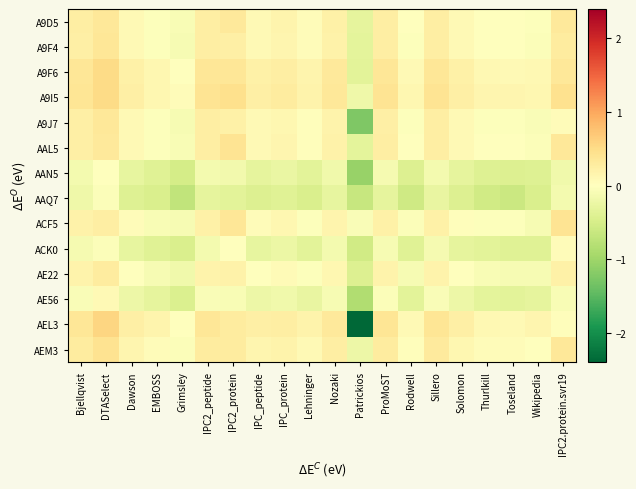

Reading right to left, transcribe all the data shown in this chart.

A9D5: IPC2.protein.svr19=0.3	Wikipedia=-0.0	Toseland=0.0	Thurlkill=0.0	Solomon=0.1	Sillero=0.3	Rodwell=-0.0	ProMoST=0.3	Patrickios=-0.3	Nozaki=0.2	Lehninger=0.0	IPC_protein=0.2	IPC_peptide=0.1	IPC2_protein=0.3	IPC2_peptide=0.3	Grimsley=-0.1	EMBOSS=-0.0	Dawson=0.1	DTASelect=0.3	Bjellqvist=0.2
A9F4: IPC2.protein.svr19=0.3	Wikipedia=-0.0	Toseland=-0.0	Thurlkill=-0.0	Solomon=0.1	Sillero=0.3	Rodwell=-0.0	ProMoST=0.2	Patrickios=-0.3	Nozaki=0.2	Lehninger=0.0	IPC_protein=0.1	IPC_peptide=0.1	IPC2_protein=0.2	IPC2_peptide=0.2	Grimsley=-0.1	EMBOSS=-0.0	Dawson=0.1	DTASelect=0.4	Bjellqvist=0.2
A9F6: IPC2.protein.svr19=0.4	Wikipedia=0.1	Toseland=0.1	Thurlkill=0.1	Solomon=0.2	Sillero=0.4	Rodwell=0.1	ProMoST=0.4	Patrickios=-0.3	Nozaki=0.3	Lehninger=0.2	IPC_protein=0.2	IPC_peptide=0.2	IPC2_protein=0.4	IPC2_peptide=0.4	Grimsley=0.0	EMBOSS=0.1	Dawson=0.2	DTASelect=0.5	Bjellqvist=0.4
A9I5: IPC2.protein.svr19=0.4	Wikipedia=0.1	Toseland=0.1	Thurlkill=0.1	Solomon=0.2	Sillero=0.4	Rodwell=0.1	ProMoST=0.4	Patrickios=-0.2	Nozaki=0.3	Lehninger=0.2	IPC_protein=0.3	IPC_peptide=0.2	IPC2_protein=0.5	IPC2_peptide=0.4	Grimsley=0.1	EMBOSS=0.1	Dawson=0.2	DTASelect=0.5	Bjellqvist=0.4
A9J7: IPC2.protein.svr19=0.1	Wikipedia=-0.1	Toseland=-0.0	Thurlkill=-0.0	Solomon=0.1	Sillero=0.2	Rodwell=-0.0	ProMoST=0.2	Patrickios=-1.2	Nozaki=0.2	Lehninger=0.0	IPC_protein=0.1	IPC_peptide=0.1	IPC2_protein=0.2	IPC2_peptide=0.2	Grimsley=-0.1	EMBOSS=-0.0	Dawson=0.1	DTASelect=0.3	Bjellqvist=0.2
AAL5: IPC2.protein.svr19=0.3	Wikipedia=-0.0	Toseland=-0.0	Thurlkill=0.0	Solomon=0.1	Sillero=0.2	Rodwell=-0.0	ProMoST=0.2	Patrickios=-0.3	Nozaki=0.2	Lehninger=0.0	IPC_protein=0.1	IPC_peptide=0.1	IPC2_protein=0.4	IPC2_peptide=0.2	Grimsley=-0.1	EMBOSS=-0.0	Dawson=0.1	DTASelect=0.3	Bjellqvist=0.2
AAN5: IPC2.protein.svr19=-0.2	Wikipedia=-0.4	Toseland=-0.4	Thurlkill=-0.4	Solomon=-0.3	Sillero=-0.1	Rodwell=-0.4	ProMoST=-0.1	Patrickios=-1.1	Nozaki=-0.2	Lehninger=-0.3	IPC_protein=-0.3	IPC_peptide=-0.3	IPC2_protein=-0.2	IPC2_peptide=-0.1	Grimsley=-0.5	EMBOSS=-0.4	Dawson=-0.3	DTASelect=-0.0	Bjellqvist=-0.1
AAQ7: IPC2.protein.svr19=-0.1	Wikipedia=-0.5	Toseland=-0.6	Thurlkill=-0.6	Solomon=-0.4	Sillero=-0.3	Rodwell=-0.6	ProMoST=-0.3	Patrickios=-0.6	Nozaki=-0.3	Lehninger=-0.5	IPC_protein=-0.4	IPC_peptide=-0.4	IPC2_protein=-0.4	IPC2_peptide=-0.3	Grimsley=-0.7	EMBOSS=-0.5	Dawson=-0.4	DTASelect=-0.0	Bjellqvist=-0.2
ACF5: IPC2.protein.svr19=0.4	Wikipedia=-0.1	Toseland=-0.0	Thurlkill=-0.0	Solomon=0.0	Sillero=0.2	Rodwell=-0.0	ProMoST=0.2	Patrickios=-0.1	Nozaki=0.2	Lehninger=-0.0	IPC_protein=0.1	IPC_peptide=0.0	IPC2_protein=0.4	IPC2_peptide=0.2	Grimsley=-0.1	EMBOSS=-0.1	Dawson=0.0	DTASelect=0.3	Bjellqvist=0.2
ACK0: IPC2.protein.svr19=0.1	Wikipedia=-0.4	Toseland=-0.4	Thurlkill=-0.4	Solomon=-0.3	Sillero=-0.1	Rodwell=-0.4	ProMoST=-0.1	Patrickios=-0.6	Nozaki=-0.1	Lehninger=-0.4	IPC_protein=-0.2	IPC_peptide=-0.3	IPC2_protein=-0.0	IPC2_peptide=-0.1	Grimsley=-0.5	EMBOSS=-0.4	Dawson=-0.3	DTASelect=-0.0	Bjellqvist=-0.1
AE22: IPC2.protein.svr19=0.2	Wikipedia=-0.1	Toseland=-0.1	Thurlkill=-0.1	Solomon=0.0	Sillero=0.2	Rodwell=-0.1	ProMoST=0.2	Patrickios=-0.4	Nozaki=0.1	Lehninger=-0.0	IPC_protein=0.1	IPC_peptide=0.0	IPC2_protein=0.2	IPC2_peptide=0.2	Grimsley=-0.2	EMBOSS=-0.1	Dawson=0.0	DTASelect=0.3	Bjellqvist=0.2
AE56: IPC2.protein.svr19=-0.1	Wikipedia=-0.3	Toseland=-0.4	Thurlkill=-0.3	Solomon=-0.2	Sillero=-0.1	Rodwell=-0.3	ProMoST=-0.0	Patrickios=-0.9	Nozaki=-0.1	Lehninger=-0.3	IPC_protein=-0.2	IPC_peptide=-0.2	IPC2_protein=-0.1	IPC2_peptide=-0.1	Grimsley=-0.4	EMBOSS=-0.3	Dawson=-0.2	DTASelect=0.1	Bjellqvist=-0.1
AEL3: IPC2.protein.svr19=0.0	Wikipedia=0.1	Toseland=0.1	Thurlkill=0.1	Solomon=0.2	Sillero=0.4	Rodwell=0.1	ProMoST=0.4	Patrickios=-2.4	Nozaki=0.3	Lehninger=0.2	IPC_protein=0.3	IPC_peptide=0.2	IPC2_protein=0.3	IPC2_peptide=0.4	Grimsley=0.0	EMBOSS=0.2	Dawson=0.2	DTASelect=0.6	Bjellqvist=0.4
AEM3: IPC2.protein.svr19=0.3	Wikipedia=0.0	Toseland=0.0	Thurlkill=0.0	Solomon=0.1	Sillero=0.3	Rodwell=0.0	ProMoST=0.3	Patrickios=-0.2	Nozaki=0.2	Lehninger=0.1	IPC_protein=0.2	IPC_peptide=0.1	IPC2_protein=0.3	IPC2_peptide=0.3	Grimsley=-0.0	EMBOSS=0.0	Dawson=0.1	DTASelect=0.4	Bjellqvist=0.3